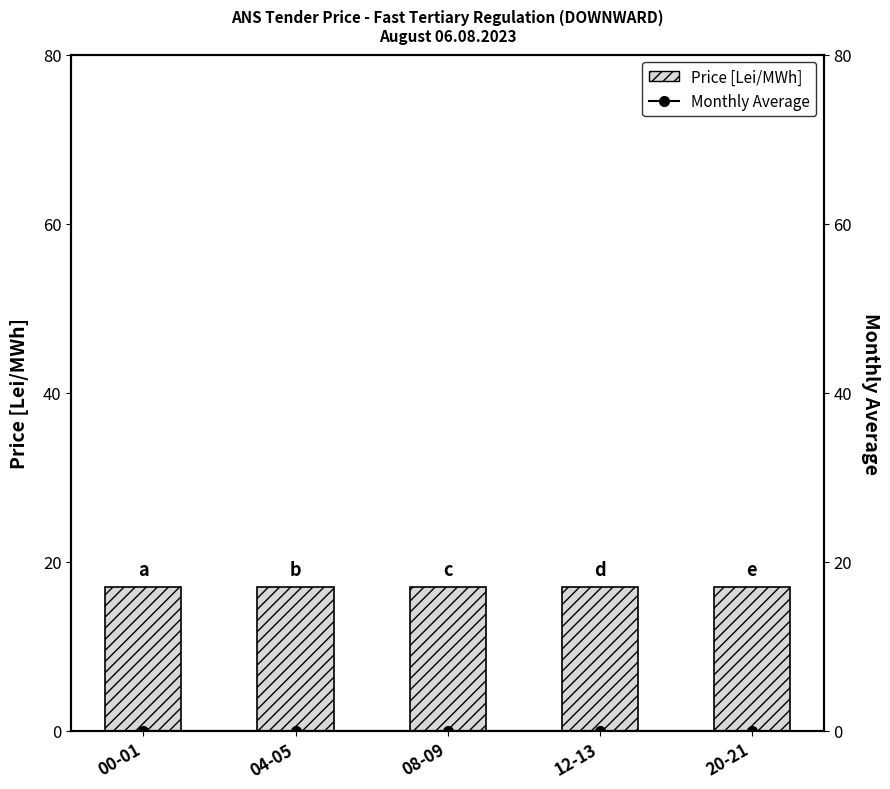

At which category is the sum across all series the highest?

00-01